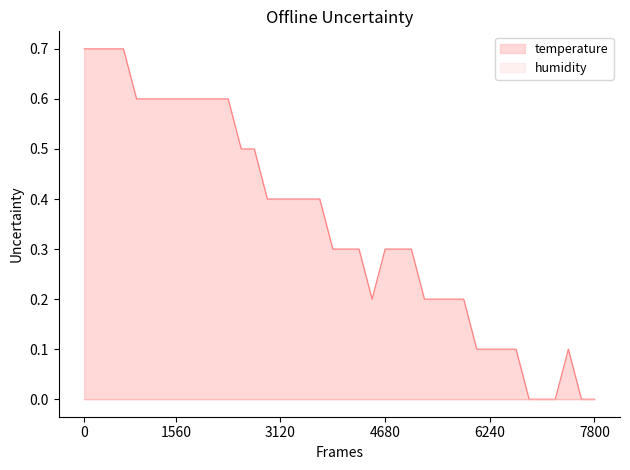

The value of temperature at 7800 is 0.0. True or false?

True